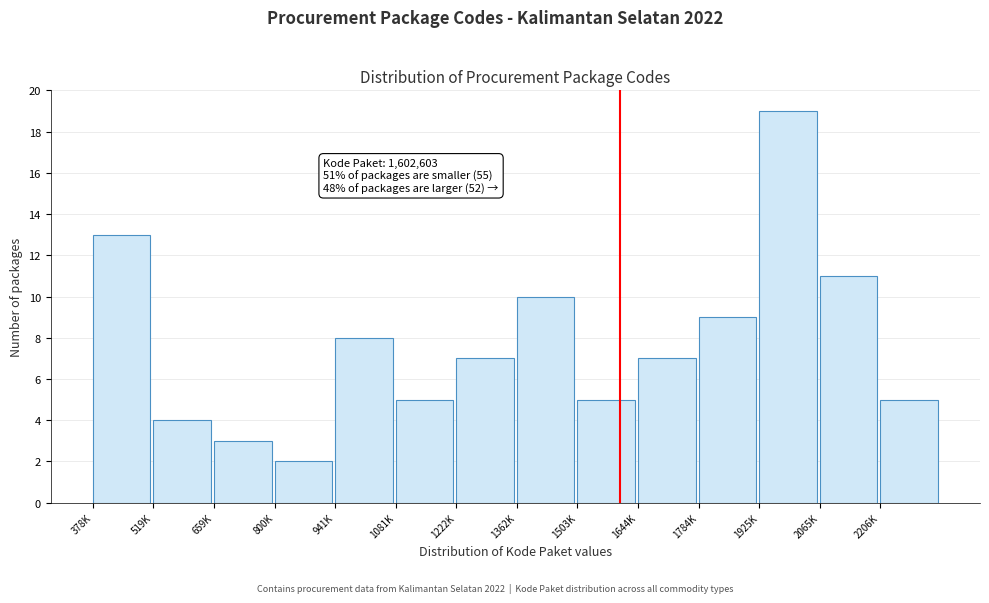

Reading left to right, extract all data points from this chart.

378K=13	519K=4	659K=3	800K=2	941K=8	1081K=5	1222K=7	1362K=10	1503K=5	1644K=7	1784K=9	1925K=19	2065K=11	2206K=5